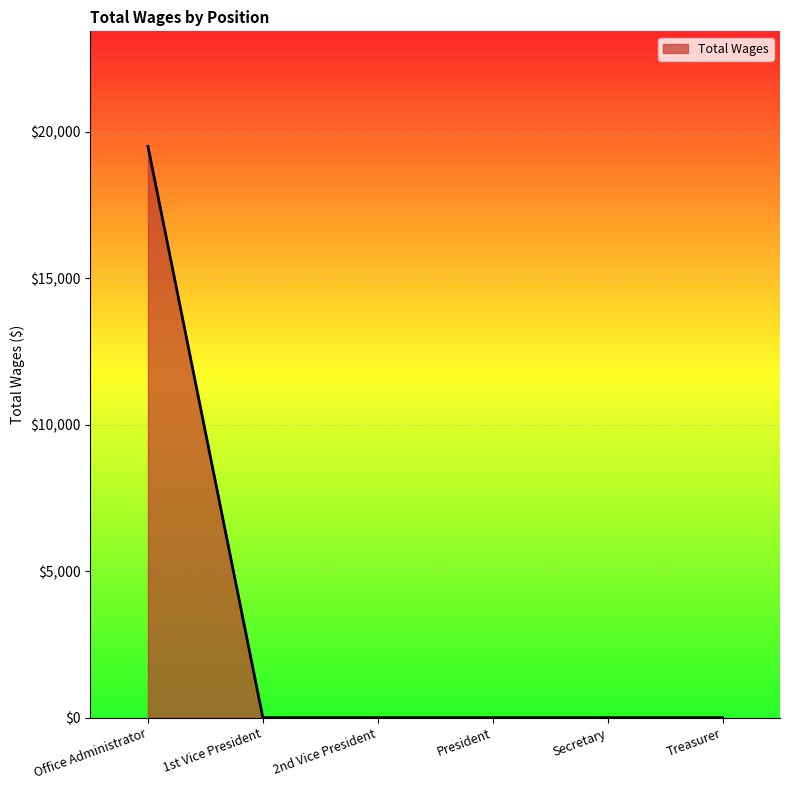

The chart shows a value of 0 at Secretary. True or false?

True